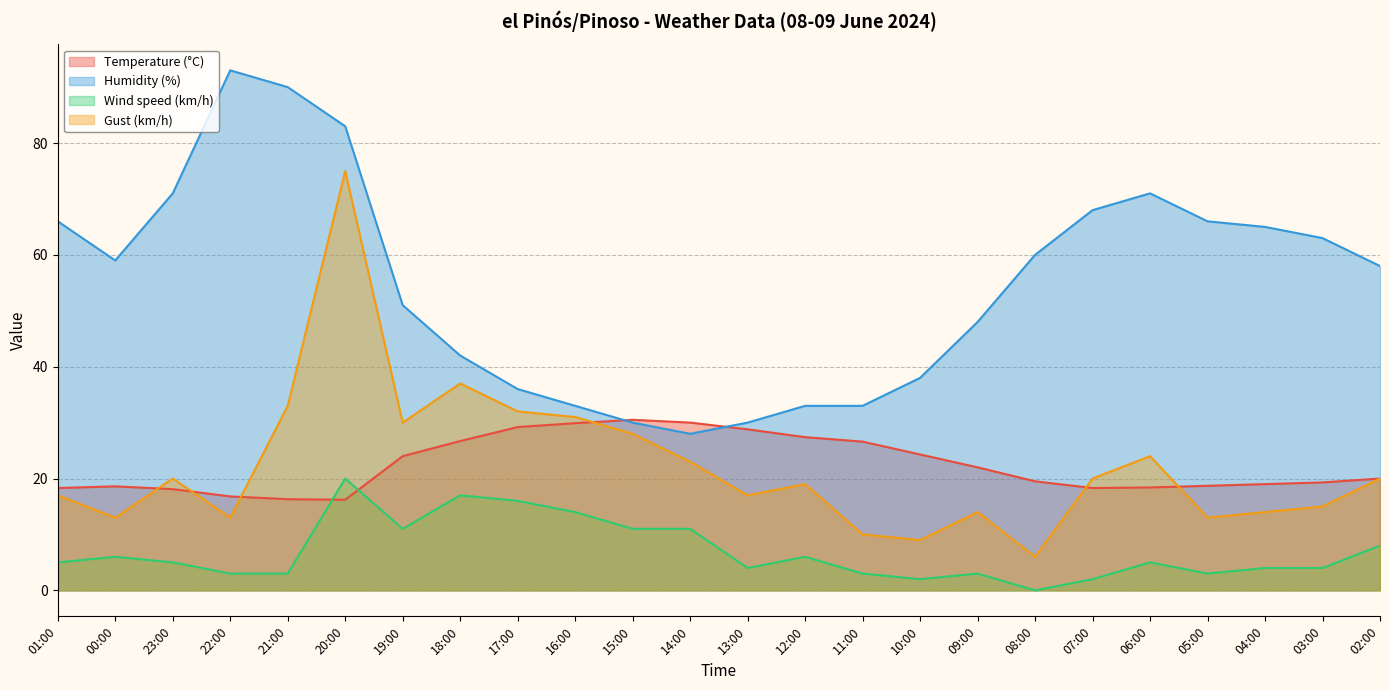

In Gust (km/h), how many points are higher than both neighbors (excluding endpoints)?

6